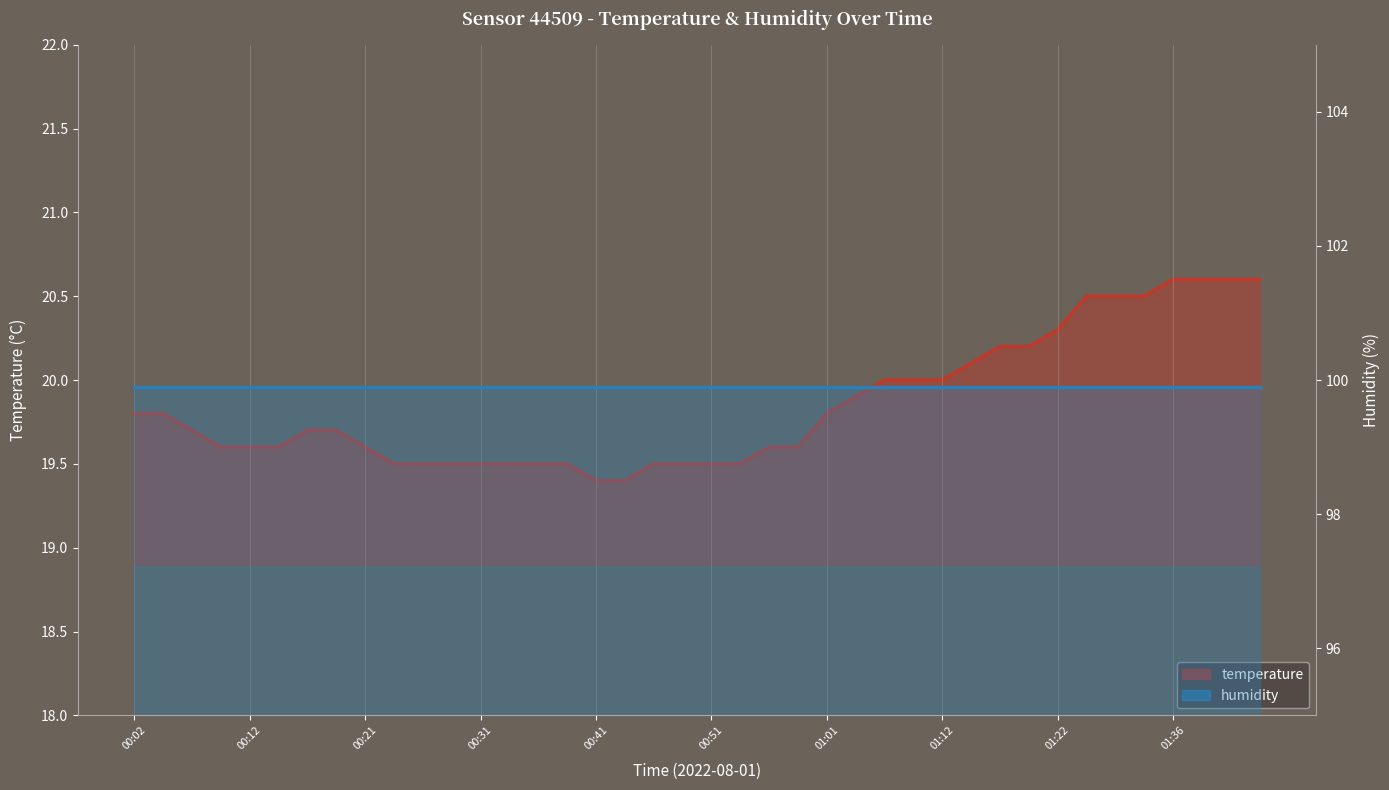

True or false: the data shows 19.6 at 00:56.

True